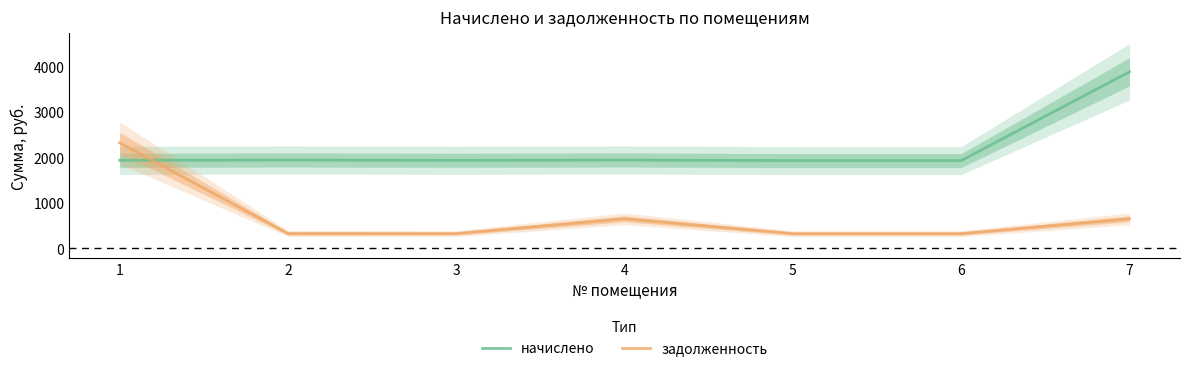

At which label is начислено closest to 2911?

2